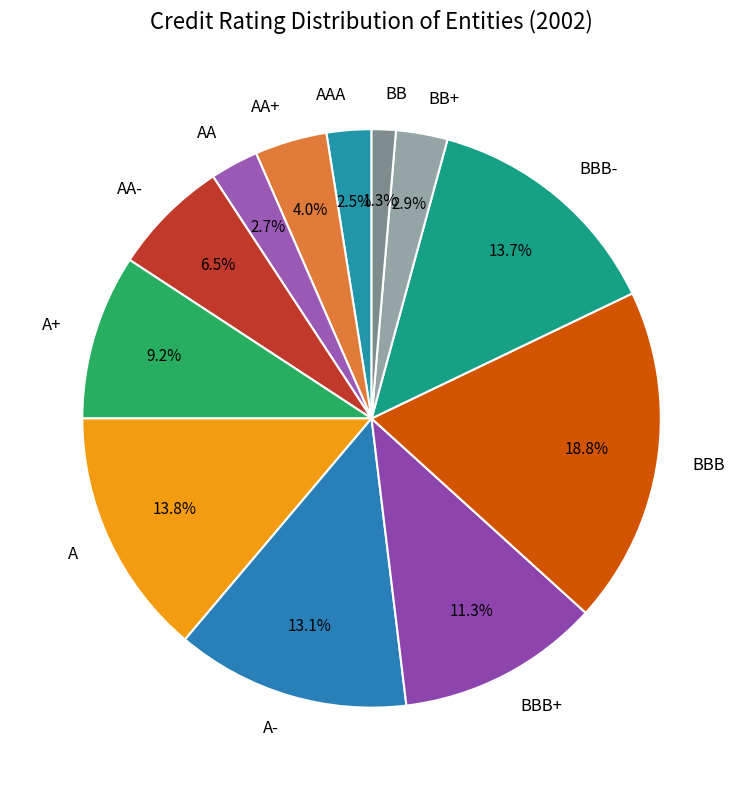

The A+ slice represents 1% of the pie. True or false?

False